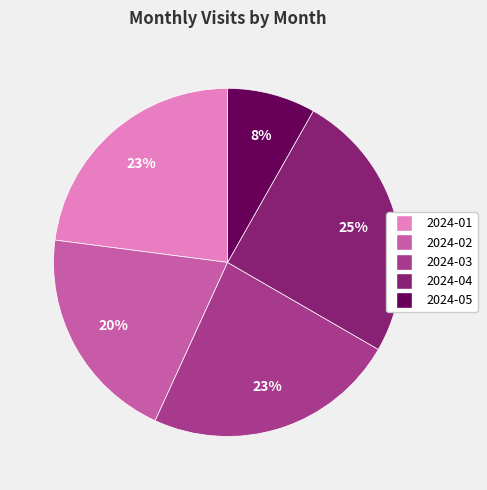

How many slices are in this pie chart?

5